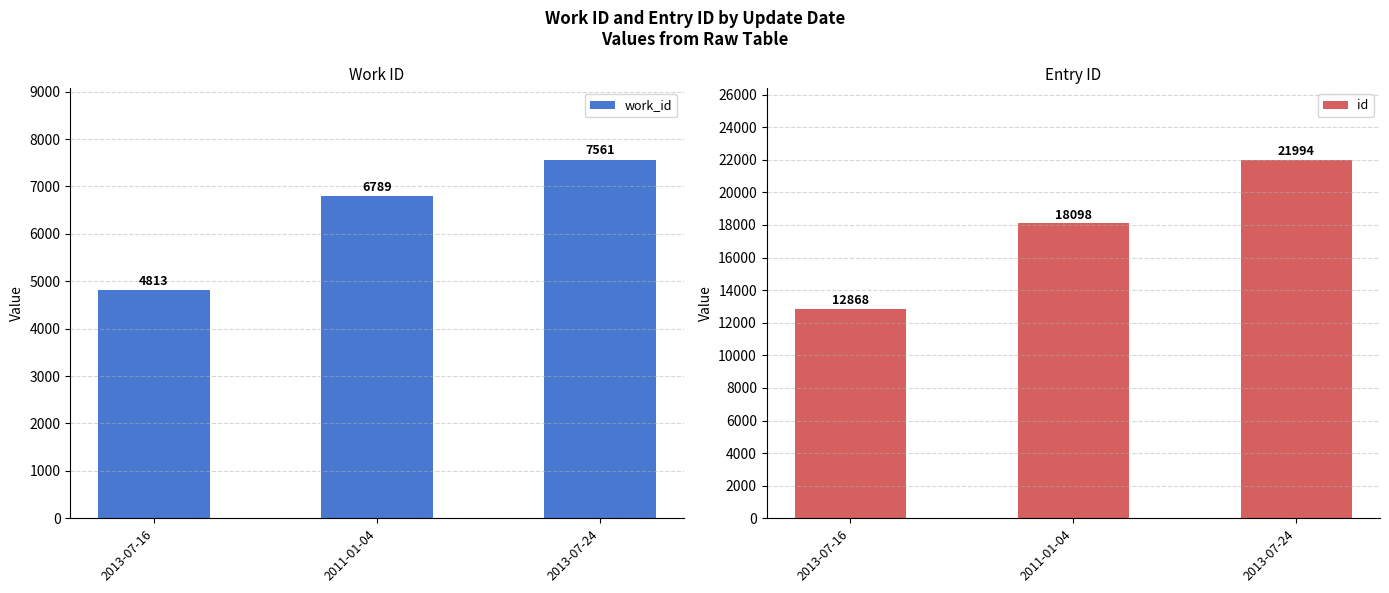

Rank the series by their maximum value, from lowest to highest.

work_id, id